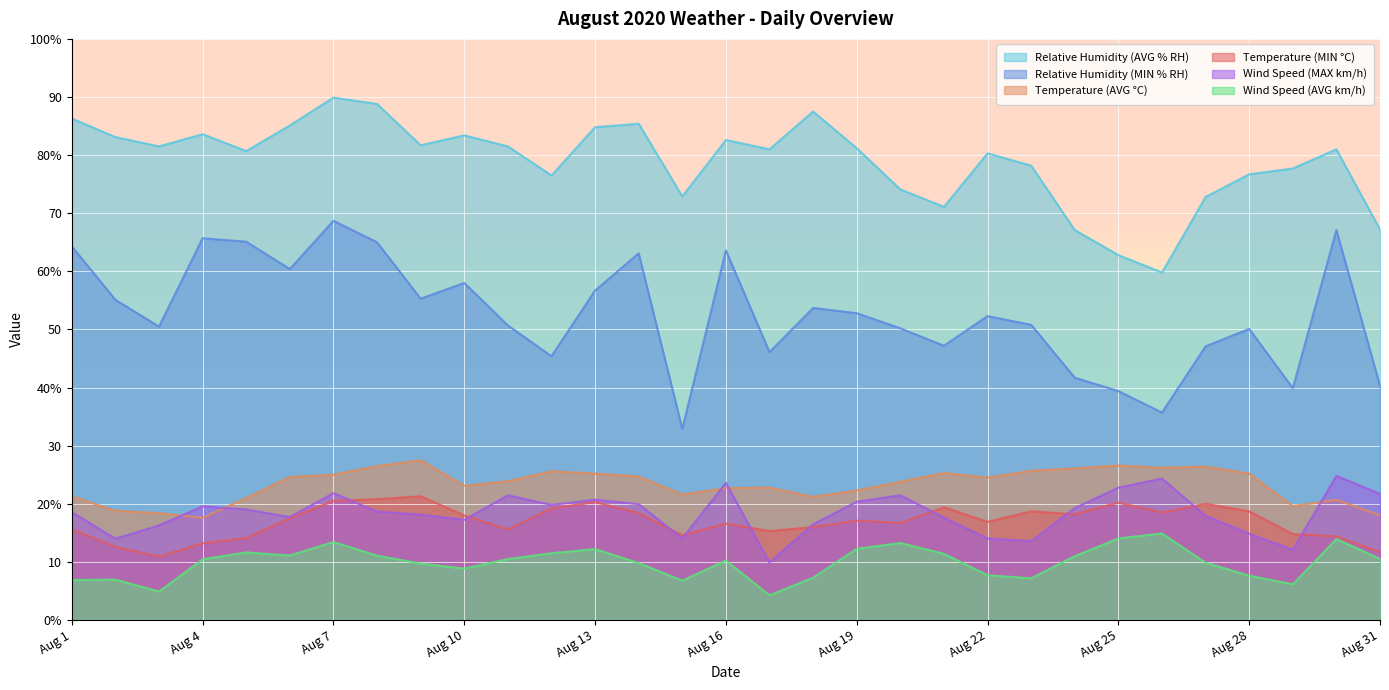

Rank the series by their maximum value, from lowest to highest.

Wind Speed (AVG km/h), Temperature (MIN °C), Wind Speed (MAX km/h), Temperature (AVG °C), Relative Humidity (MIN % RH), Relative Humidity (AVG % RH)